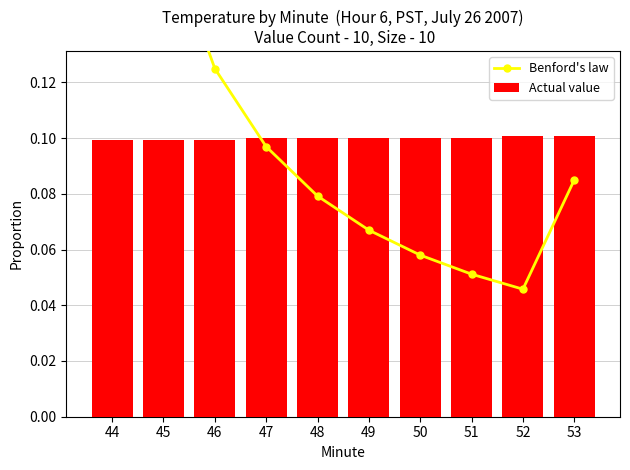

Are the bars grouped side by side (vs. stacked)?

Yes